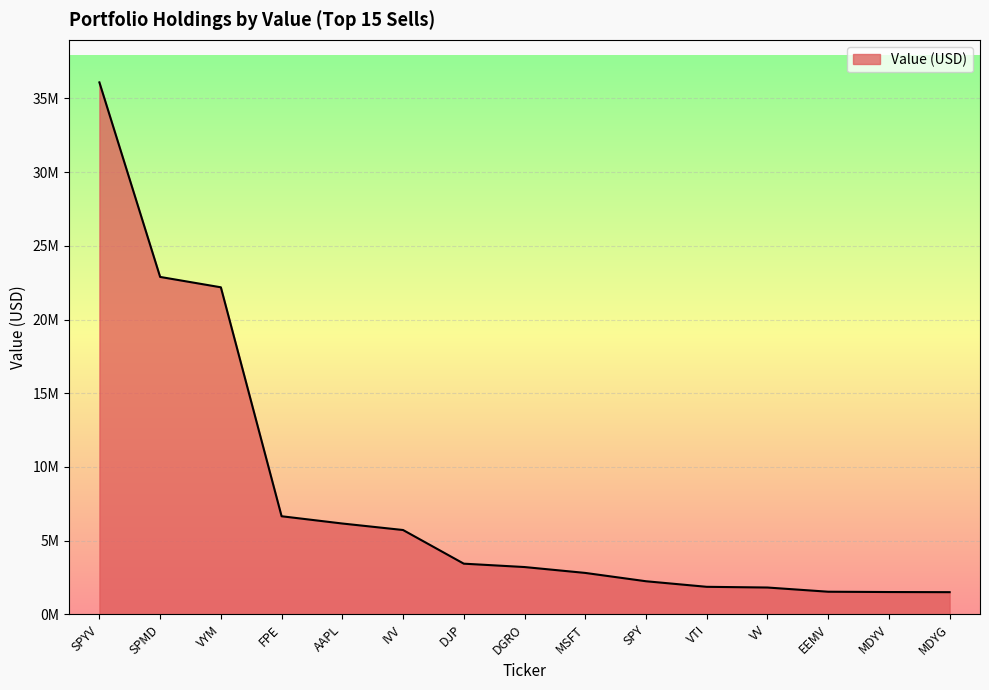

What is the difference between the values at EEMV and VTI?

333000